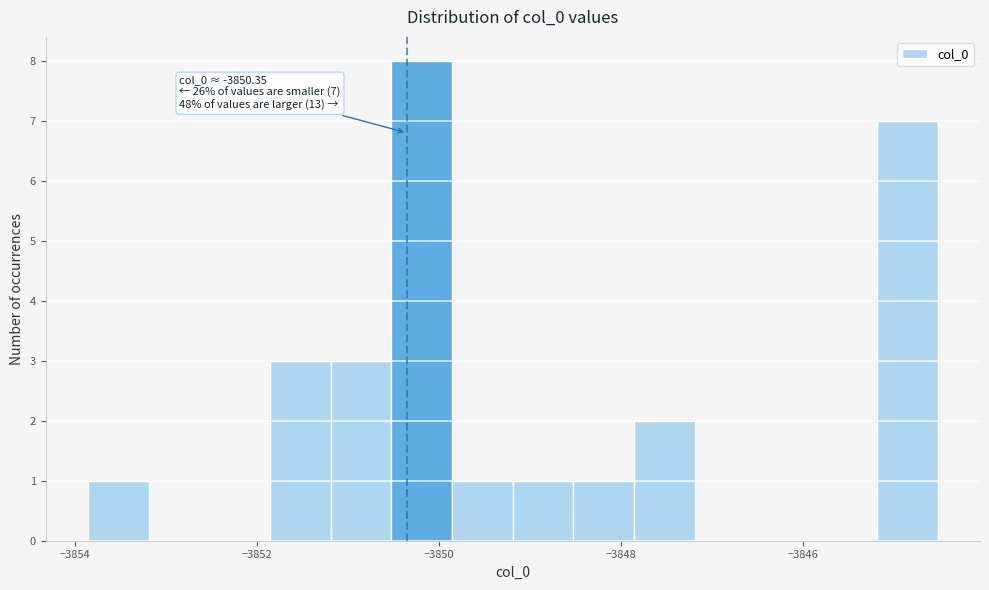

Around what value on the x-axis is the tallest bar? Give the approximate position of its centre, as read against the axis.

-3850.2